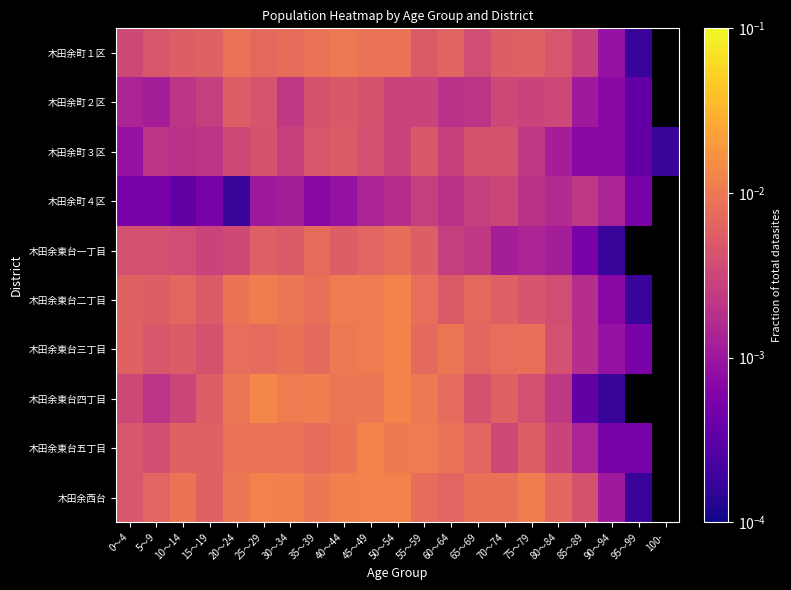

The value of 木田余町１区 at 85～89 is 0.0. True or false?

True